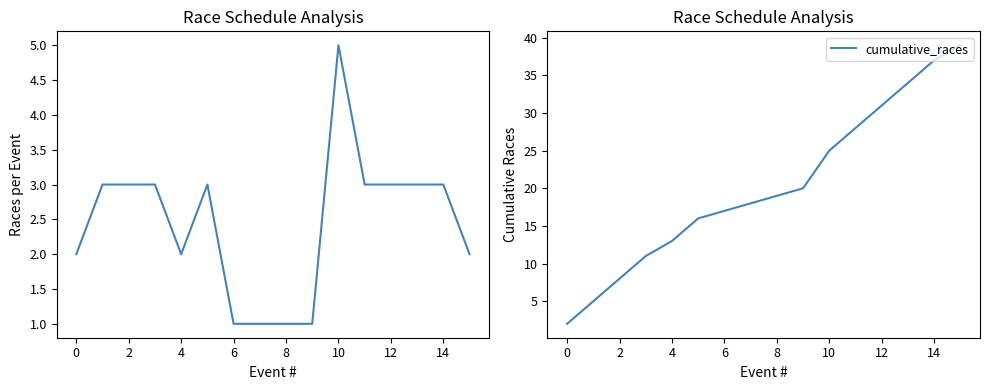

True or false: races_per_event and cumulative_races cross at least once.

False